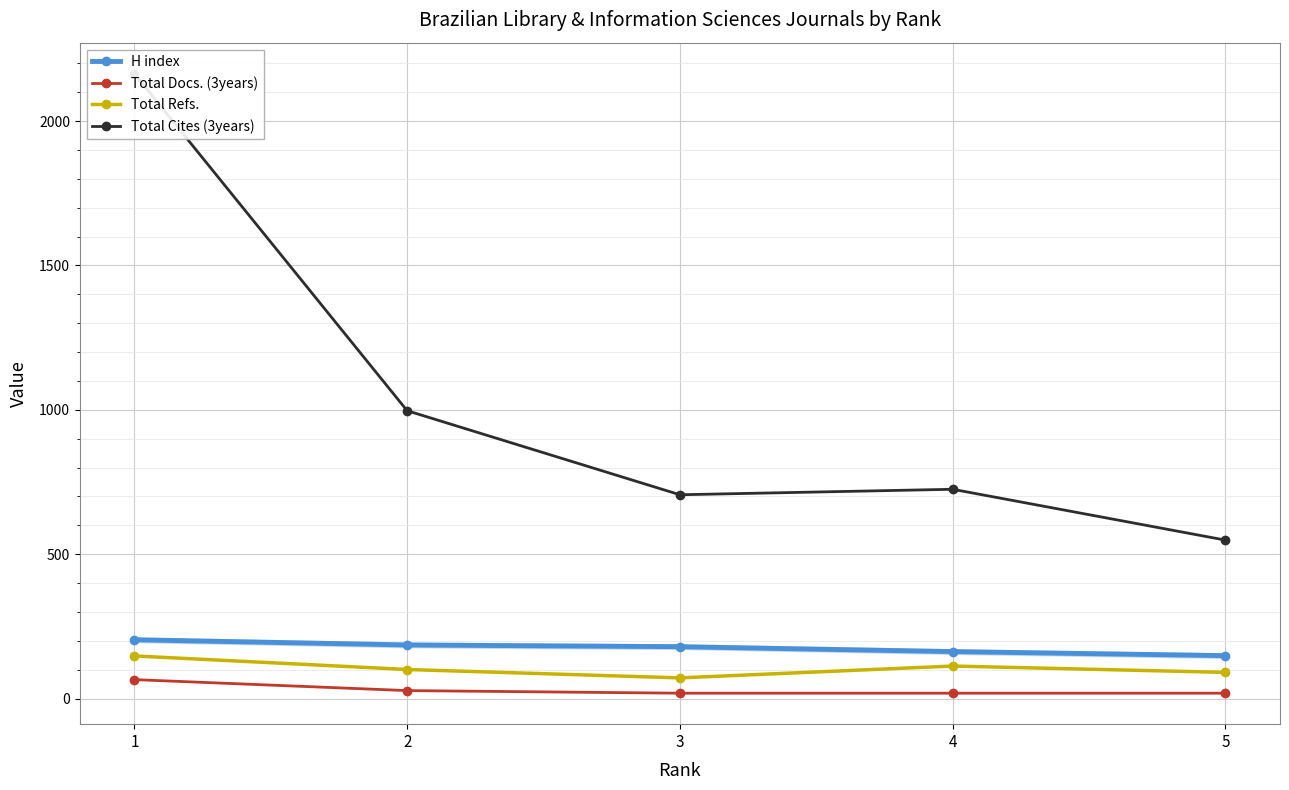

Is this an area chart (filled region under the line)?

No